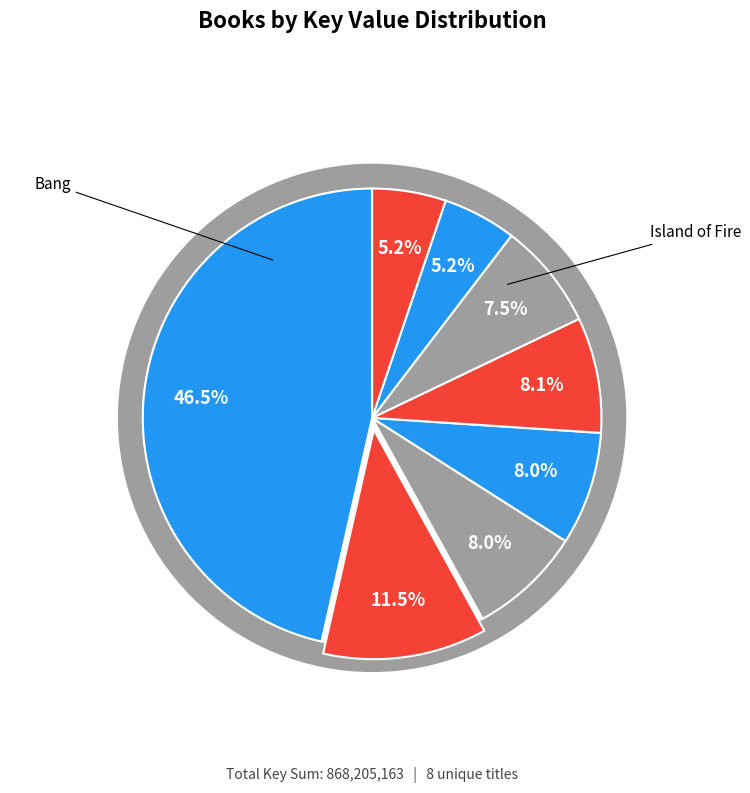

Combined, what portion of the pie is Crash and Unwanteds?

16.1%